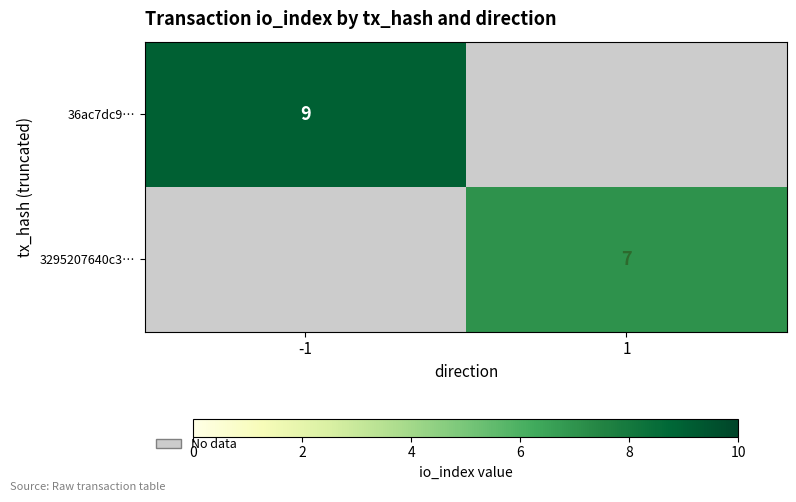

True or false: 3295207640c3… has a value of 7 at 1.

True